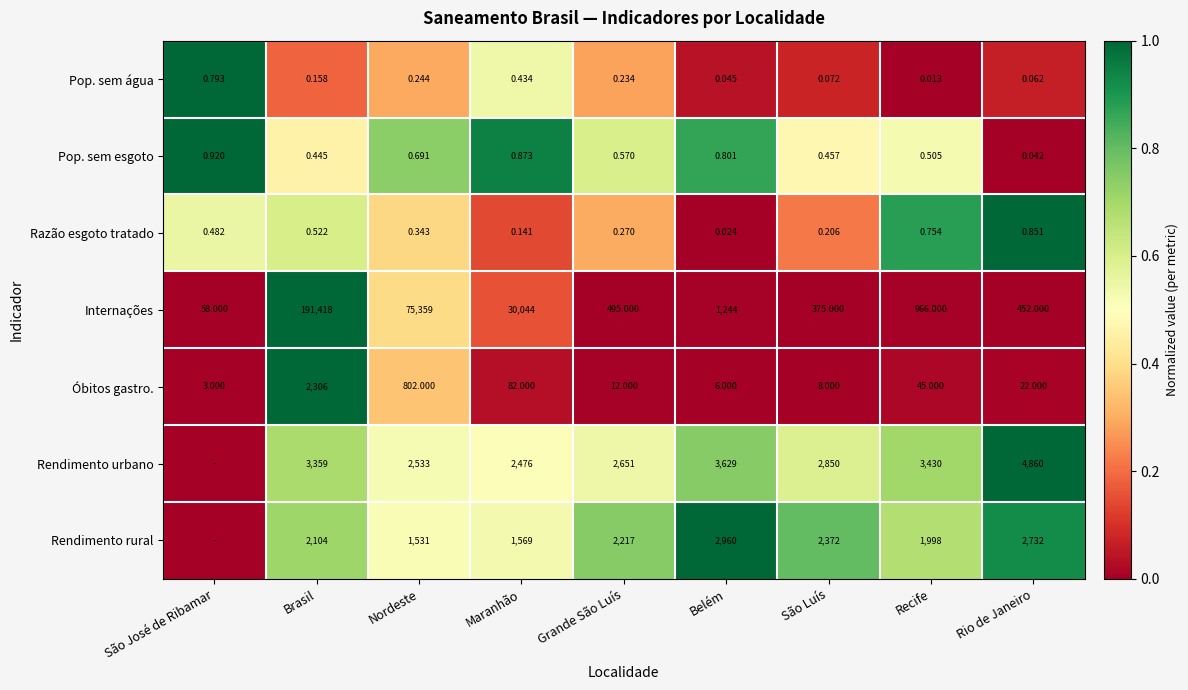

What is the total value across all series at São Luís?

5605.7